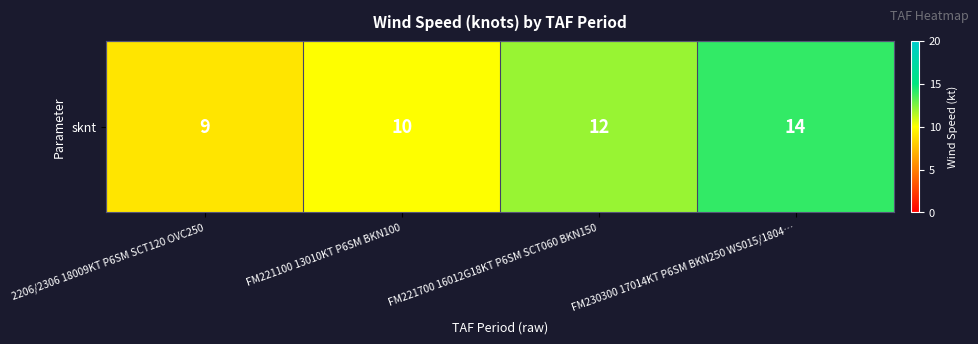

Rank the categories by value from highest to lowest.

FM230300 17014KT P6SM BKN250 WS015/1804…, FM221700 16012G18KT P6SM SCT060 BKN150, FM221100 13010KT P6SM BKN100, 2206/2306 18009KT P6SM SCT120 OVC250